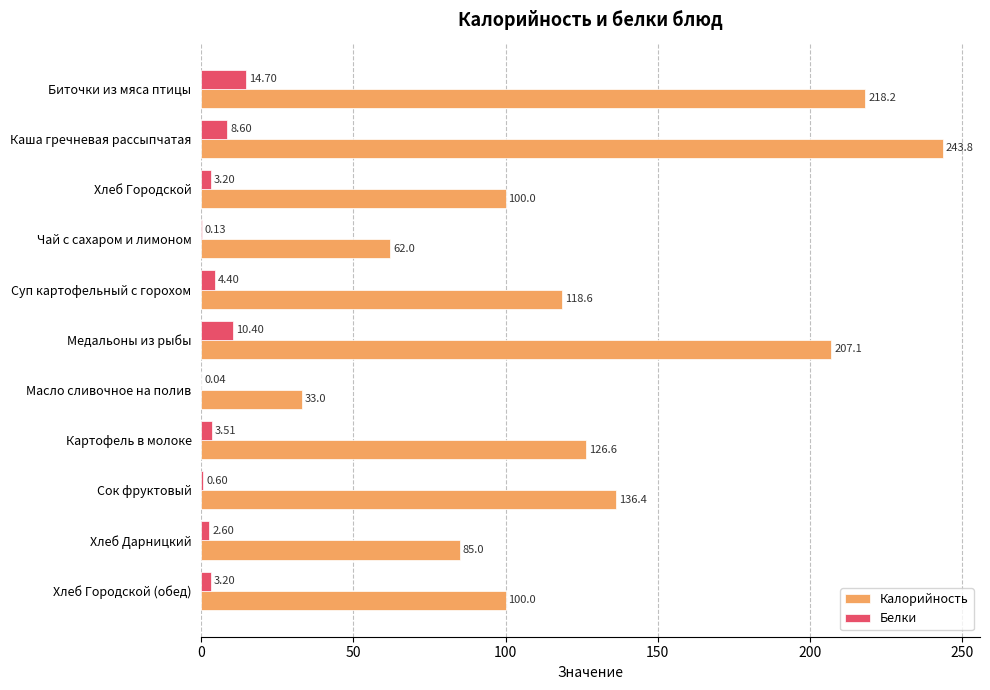

What is the sum of the Калорийность values at Сок фруктовый and Картофель в молоке?

263.0